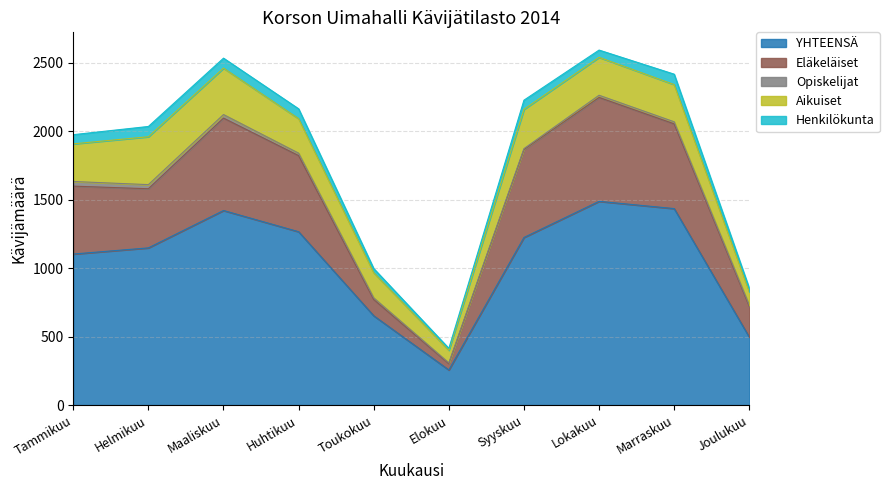

What is the greatest value displayed?

1488